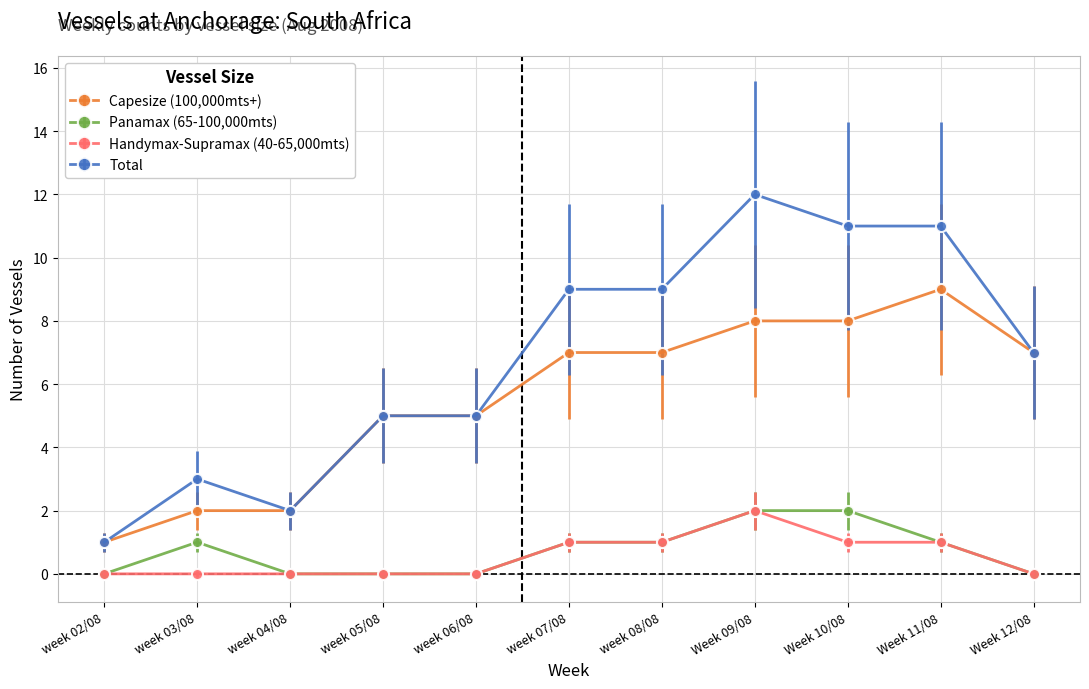

What position from the right is week 05/08?

8